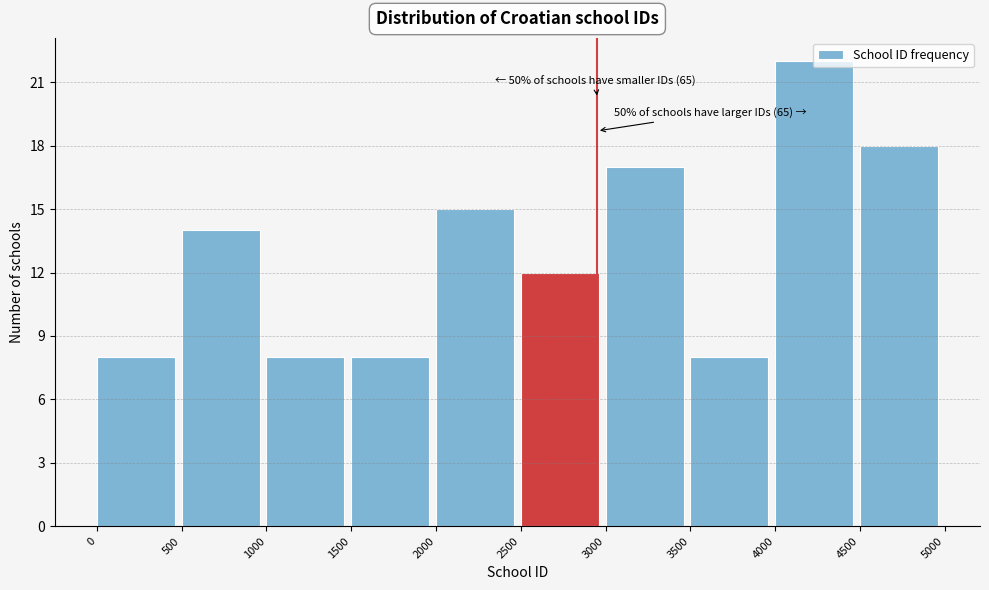

Which range on the x-axis has the tallest bar?

4000 to 4500